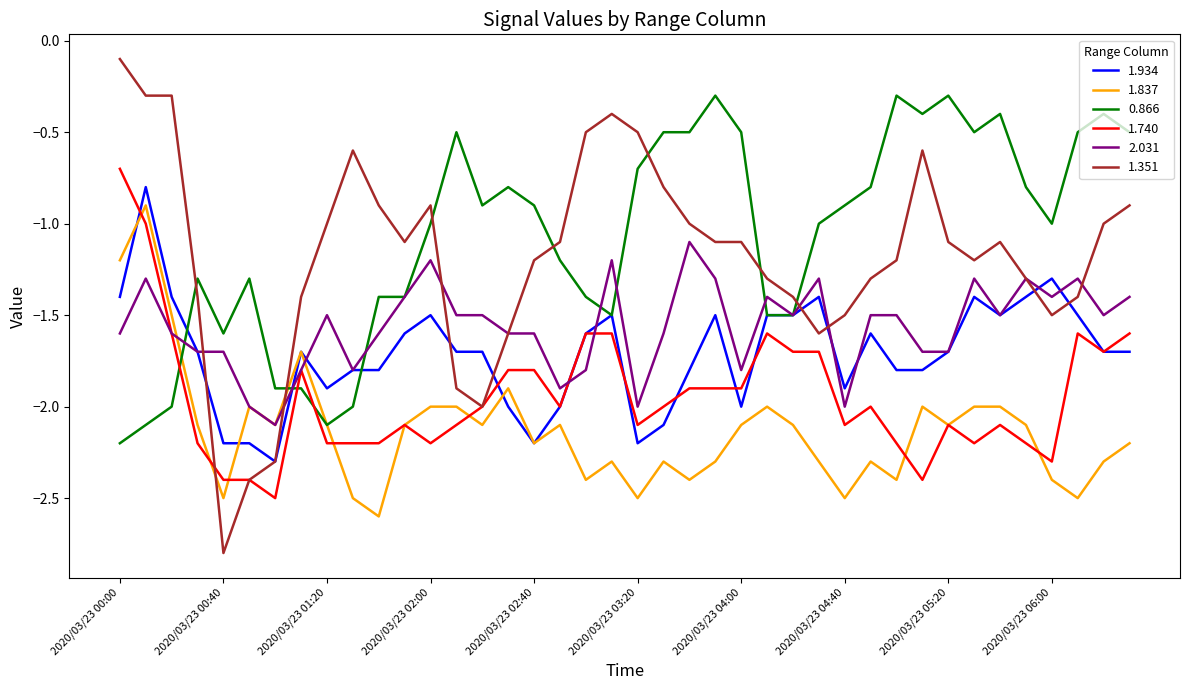

How many intersections are there between 1.740 and 0.866?

3